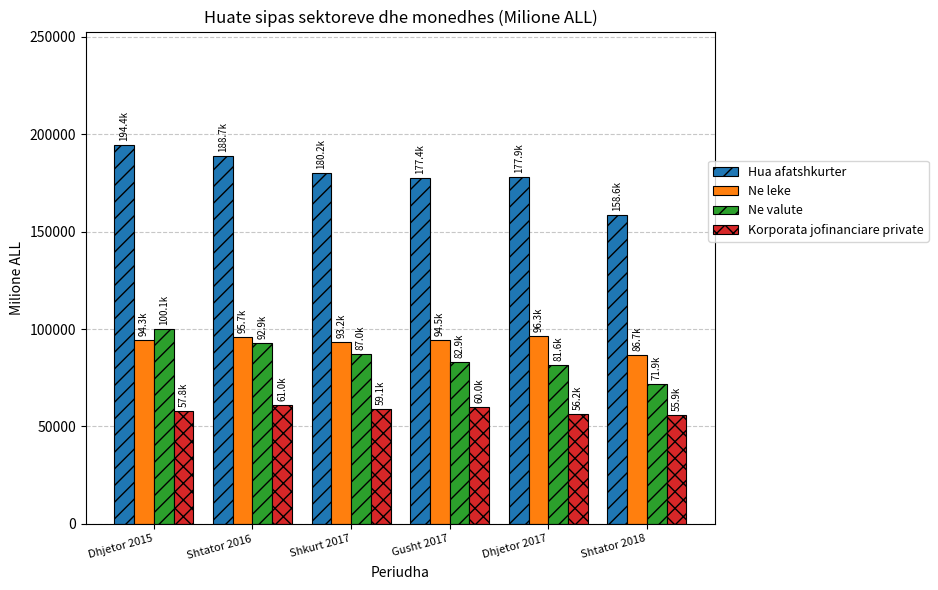

How many series are shown in this chart?

4